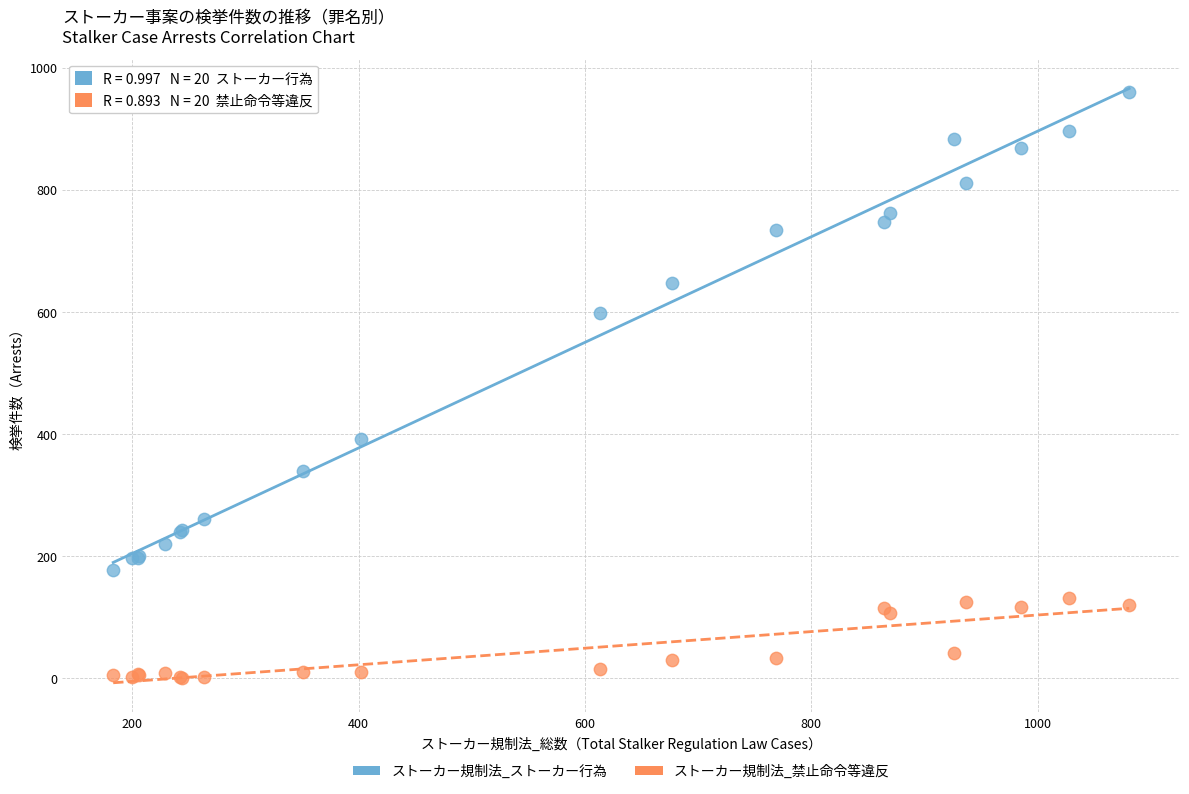

What are all the series names shown in the legend?

ストーカー規制法_ストーカー行為, ストーカー規制法_禁止命令等違反